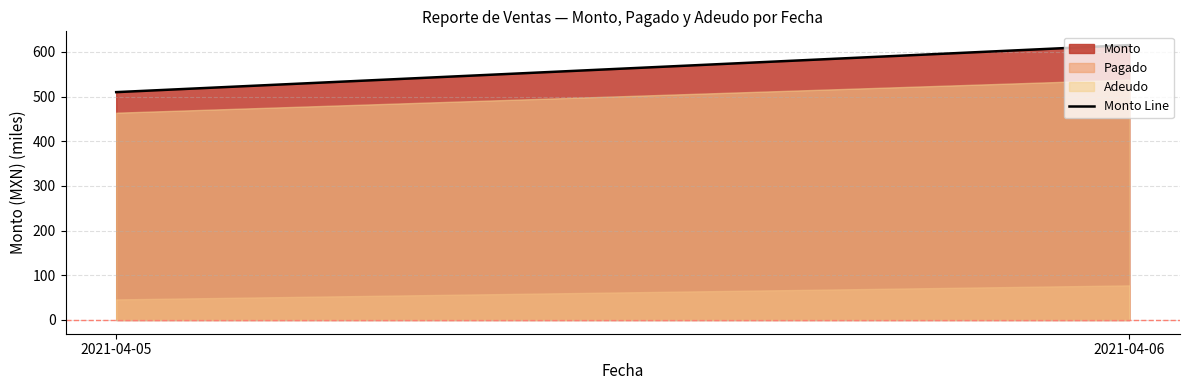

At which label does the data first exceed 615?

2021-04-06